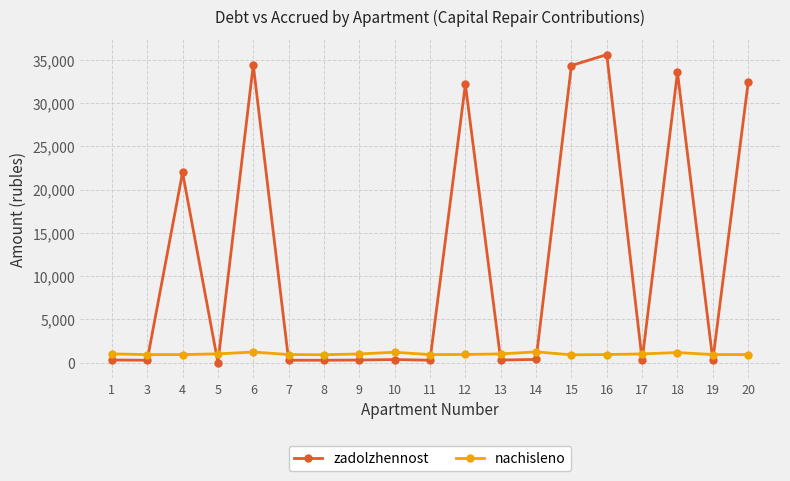

At which category is the sum across all series the highest?

16